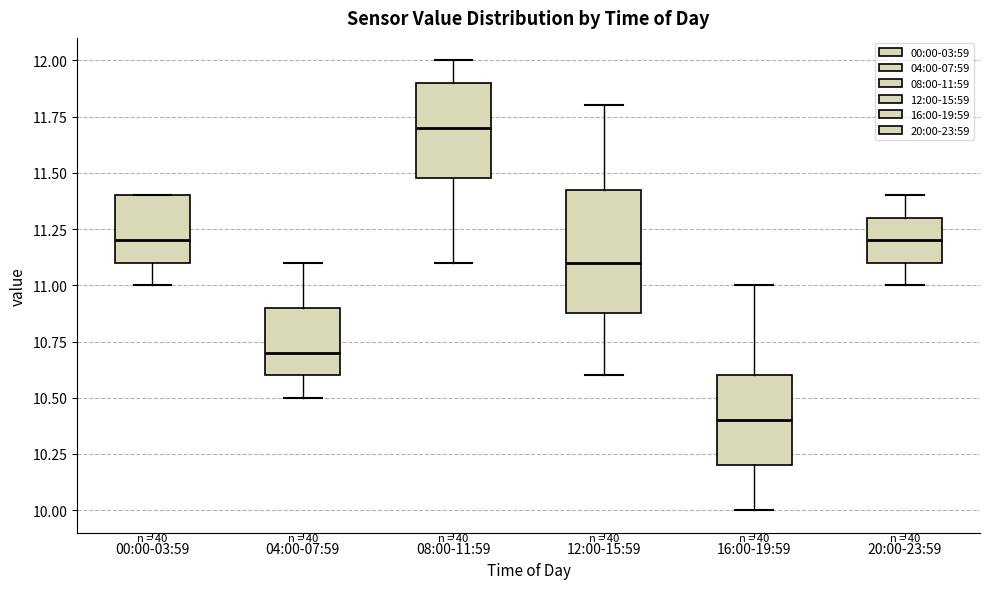

Reading left to right, read every box against the y-axis: the position of its median line, the range the box covers, and the ends of its whiskers. The values are not printed on the chart, so give them approximately, as read against the axis.

00:00-03:59: median 11.20, box 11.10 to 11.40, whiskers 11.00 to 11.40
04:00-07:59: median 10.70, box 10.60 to 10.90, whiskers 10.50 to 11.10
08:00-11:59: median 11.70, box 11.50 to 11.90, whiskers 11.10 to 12.00
12:00-15:59: median 11.10, box 10.90 to 11.45, whiskers 10.60 to 11.80
16:00-19:59: median 10.40, box 10.20 to 10.60, whiskers 10.00 to 11.00
20:00-23:59: median 11.20, box 11.10 to 11.30, whiskers 11.00 to 11.40